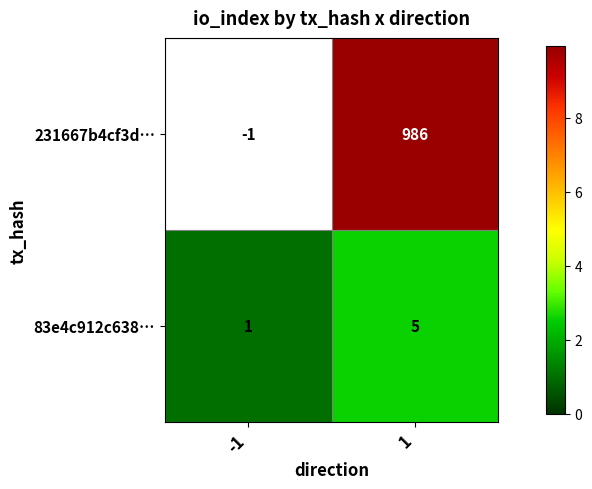

Which category has the highest value in the 83e4c912c638… series?

1